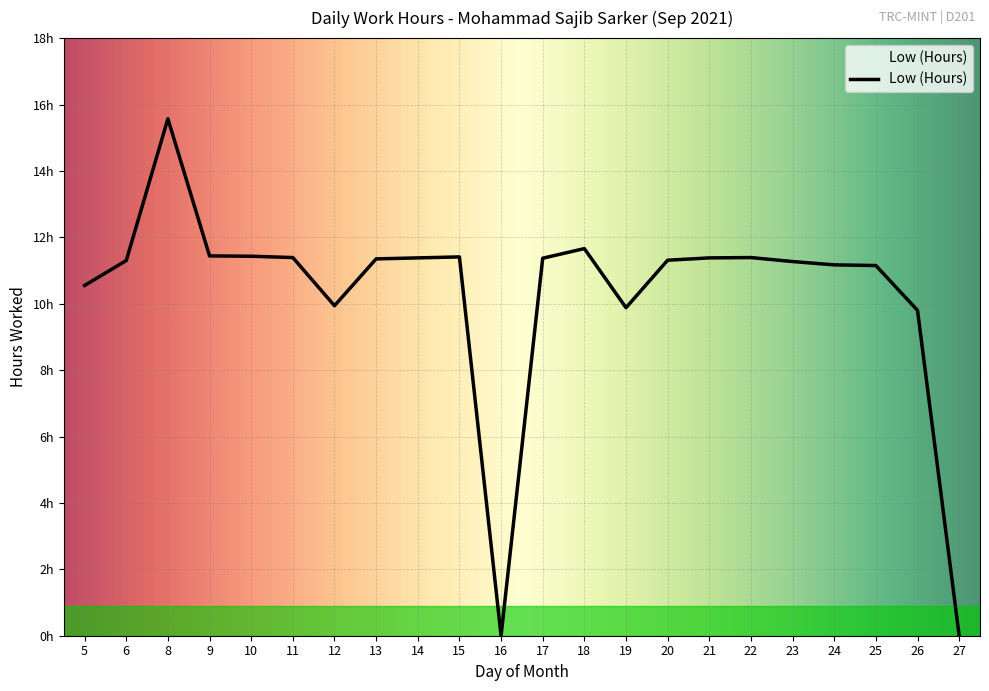

Is it true that the value at 11 is 3.2?

False